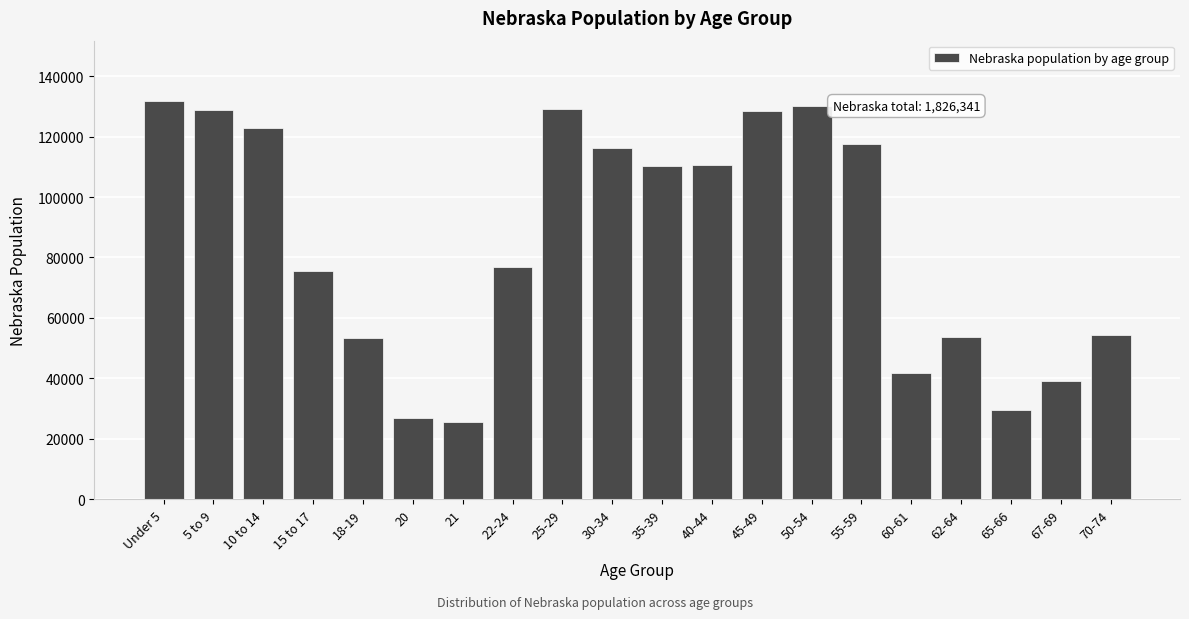

What is the label of the 1st bar from the left?

Under 5